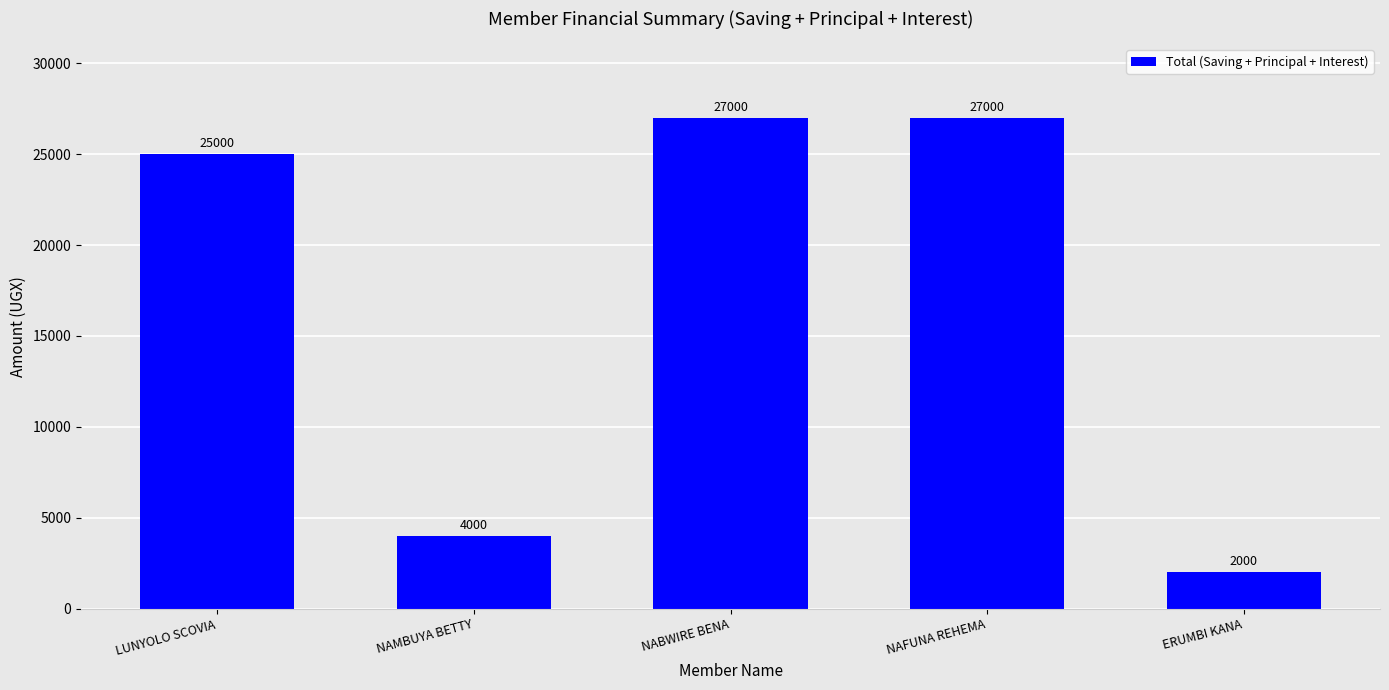

What is the label of the 1st bar from the left?

LUNYOLO SCOVIA